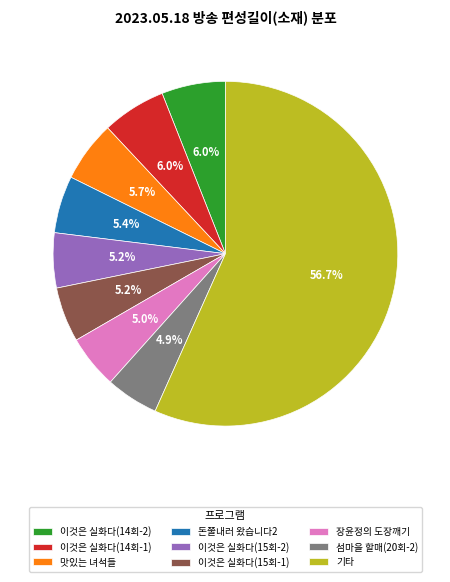

What is the largest slice in the pie chart?

기타